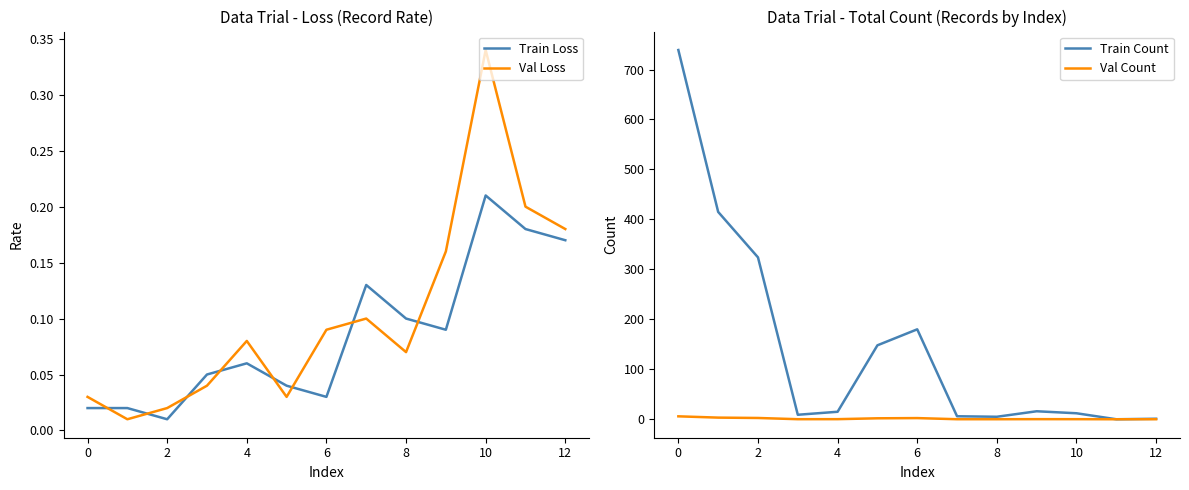

True or false: Val Count and Train Count intersect in this chart.

False